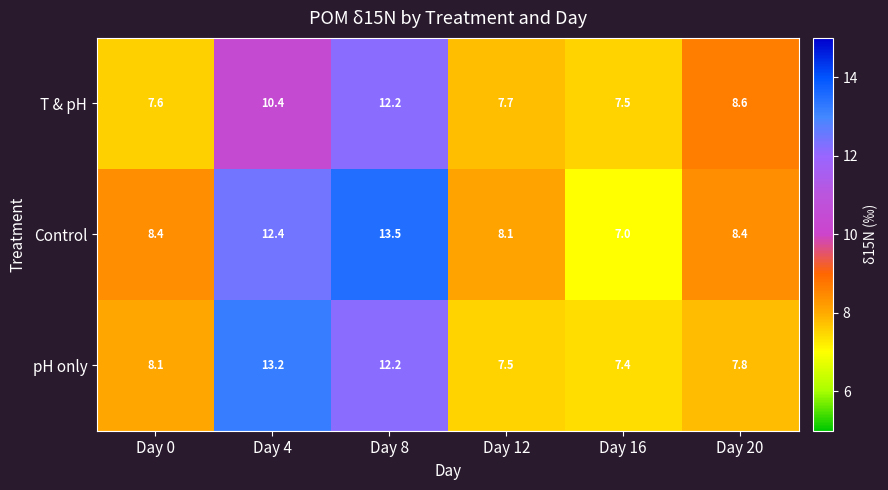

Which series has the largest total across all categories?

Control